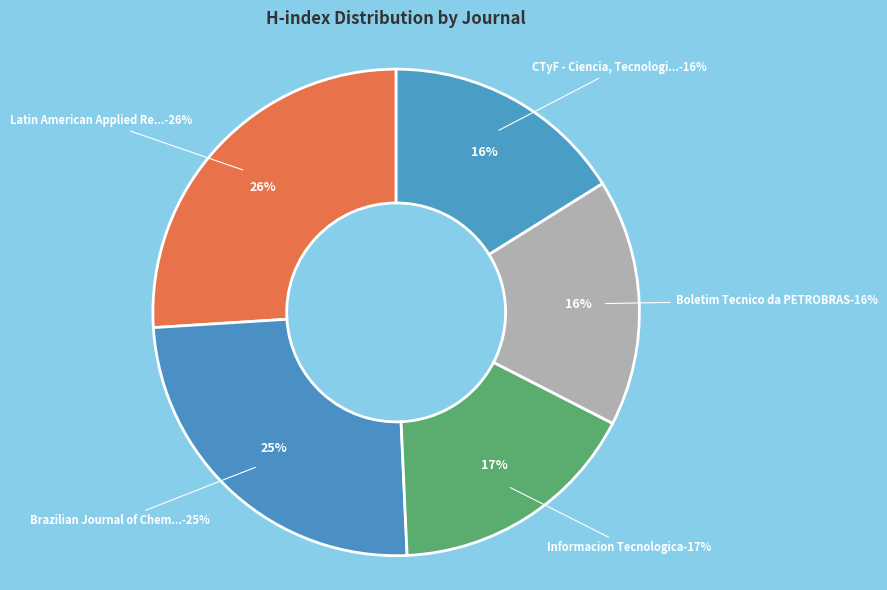

Does Informacion Tecnologica account for over 50% of the chart?

No